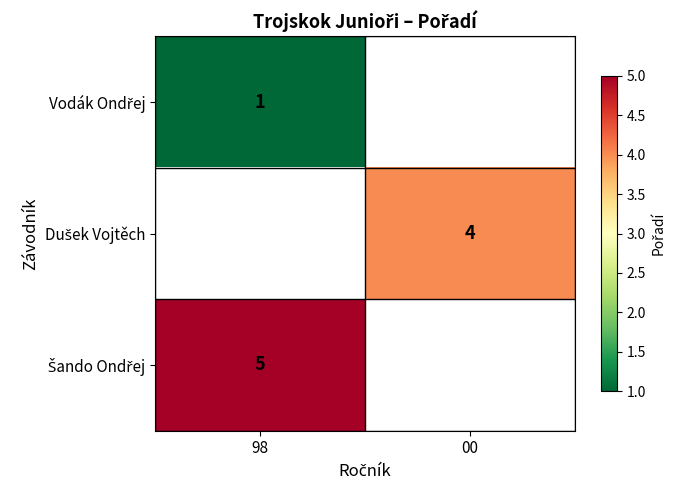

Is it true that Vodák Ondřej equals 1.0 at 98?

True